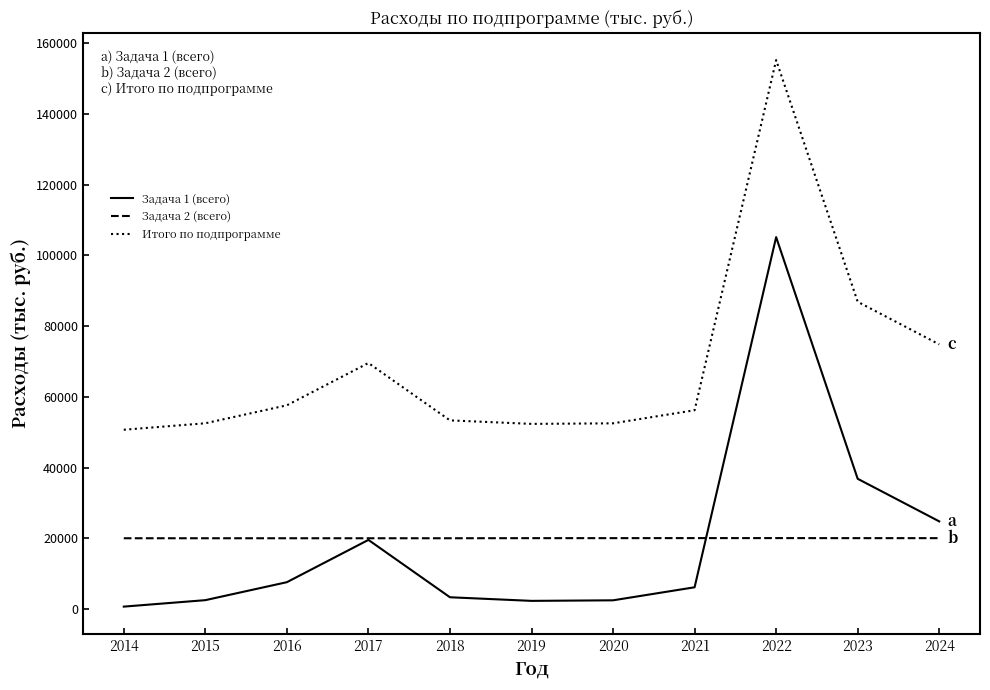

True or false: Итого по подпрограмме and Задача 1 (всего) cross at least once.

False